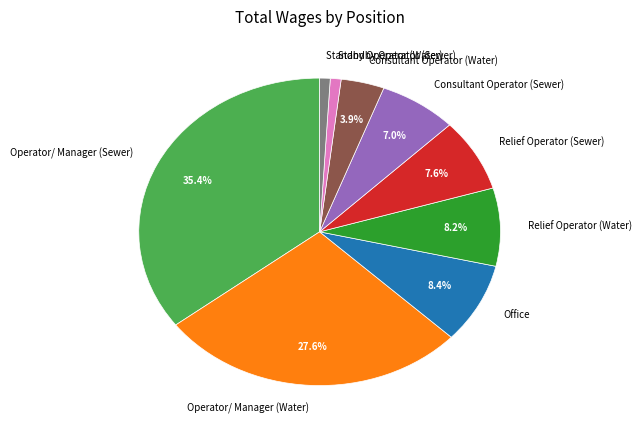

To the nearest percent, what is the combined percentage of Consultant Operator (Sewer) and Office?

15%